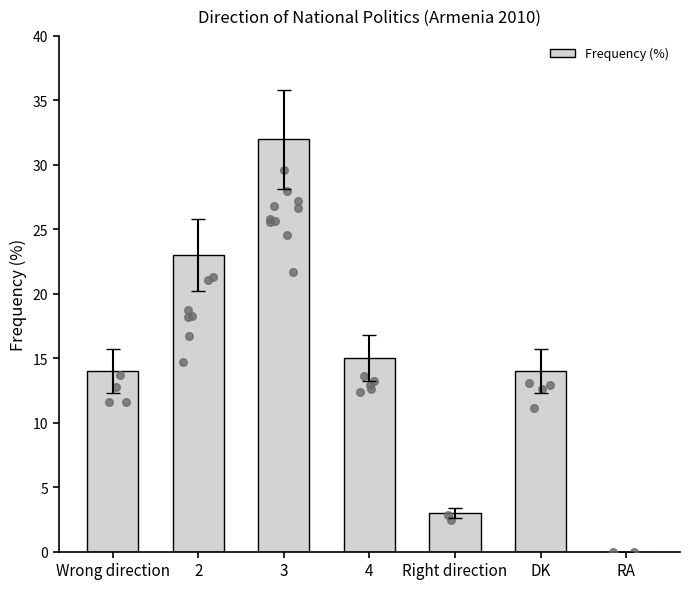

Between Wrong direction and 2, which is larger?

2